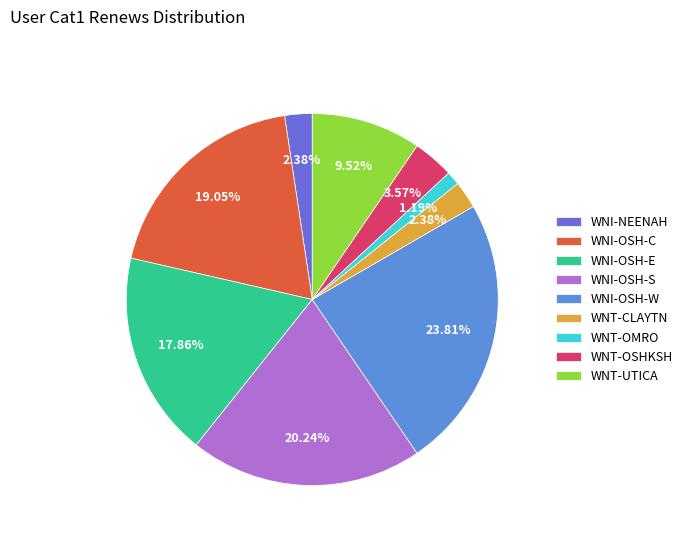

How many segments does this pie chart have?

9